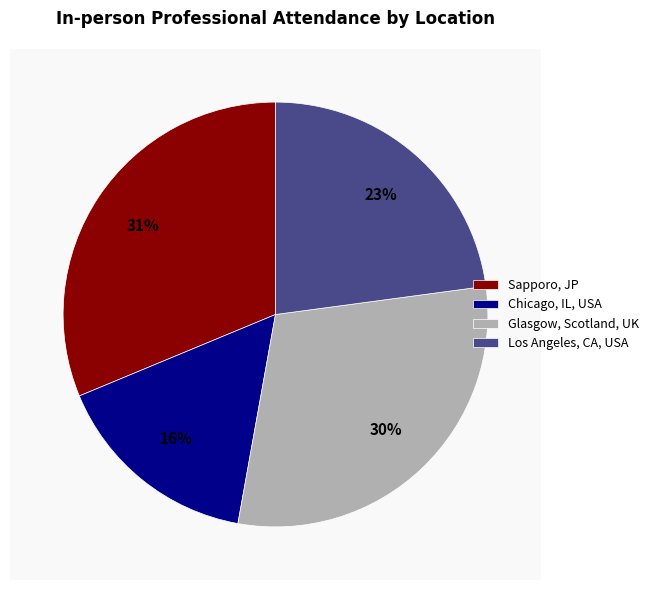

Is there any slice that represents more than half of the pie?

No